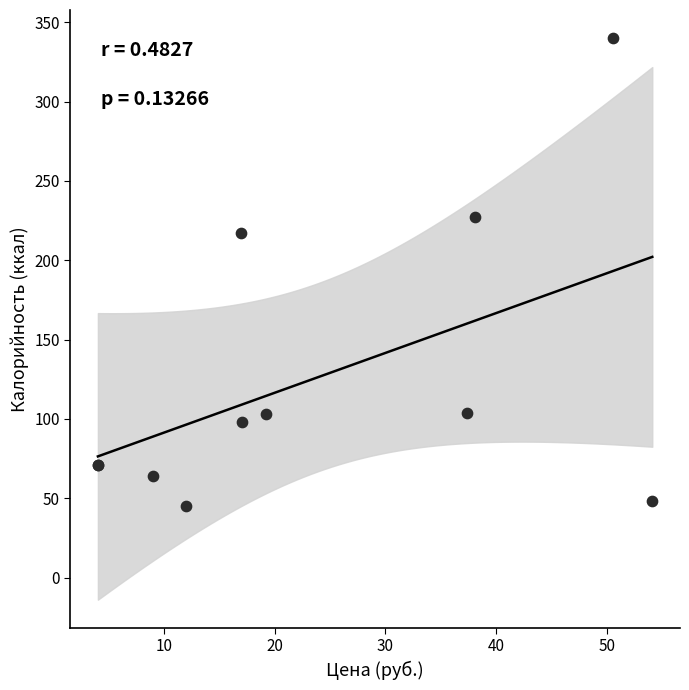

What Y value in the scatter plot is closest to 192?

217